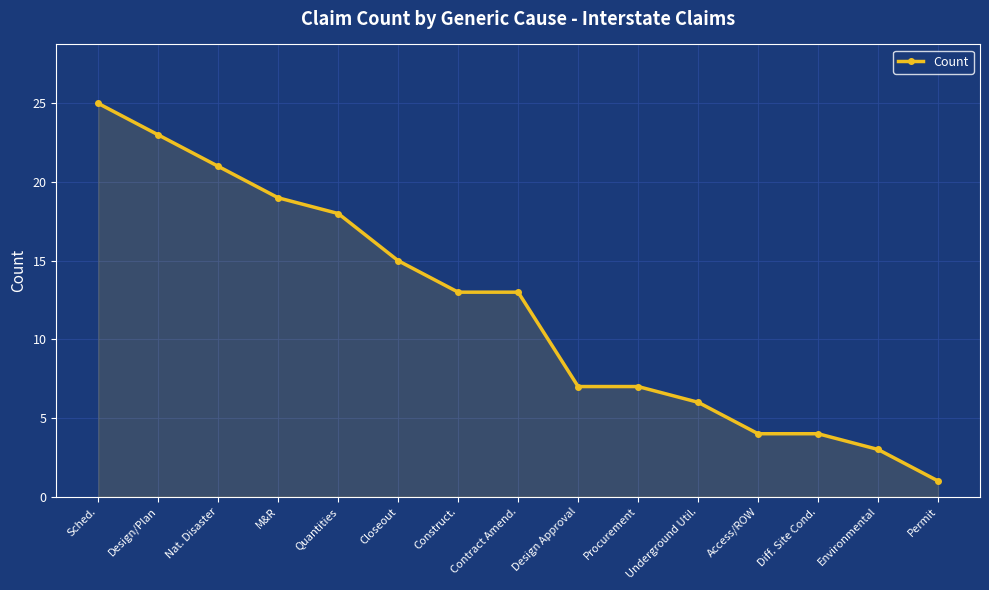

Does the chart have visible grid lines?

Yes